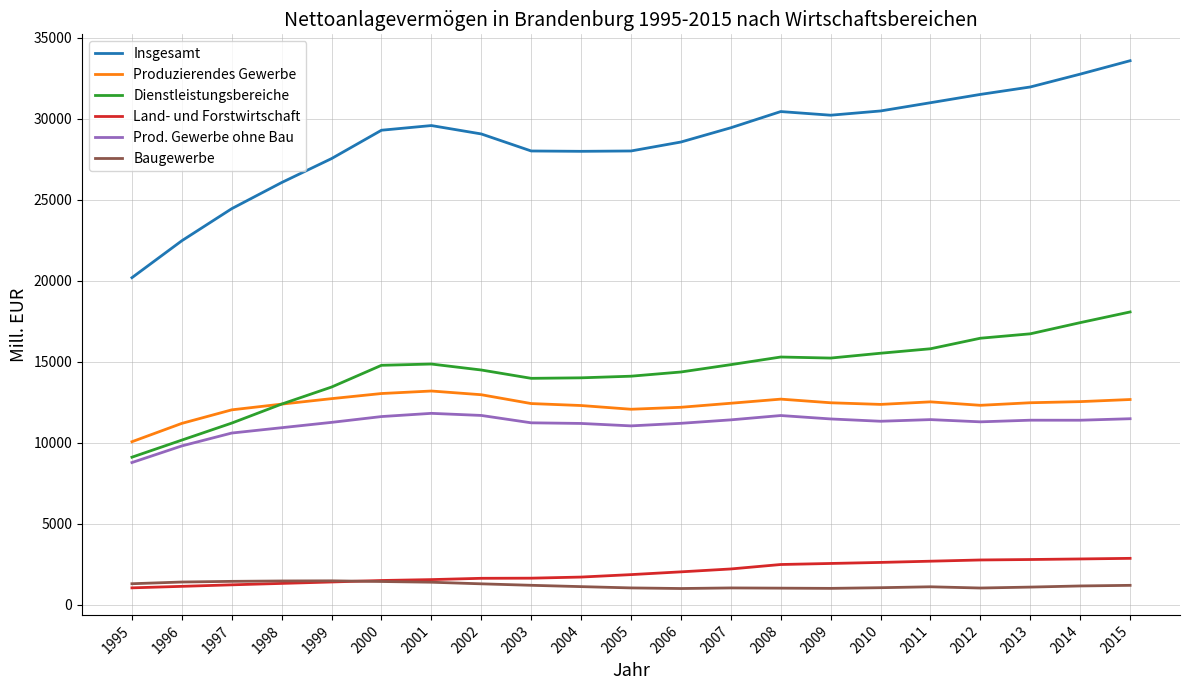

True or false: Prod. Gewerbe ohne Bau has more than 0 points higher than both neighbors.

True